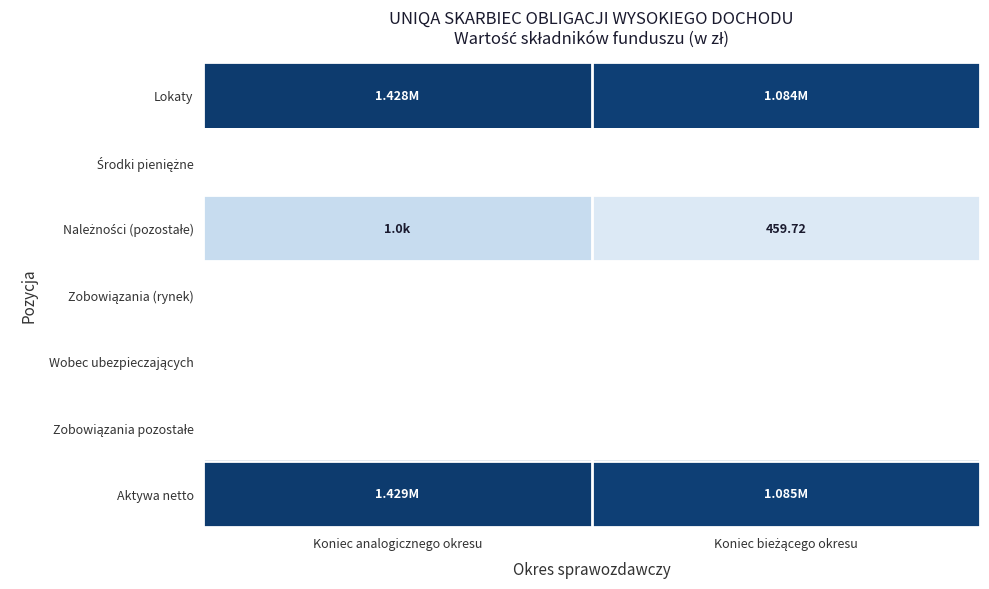

What is the minimum value shown in the chart?

2.7